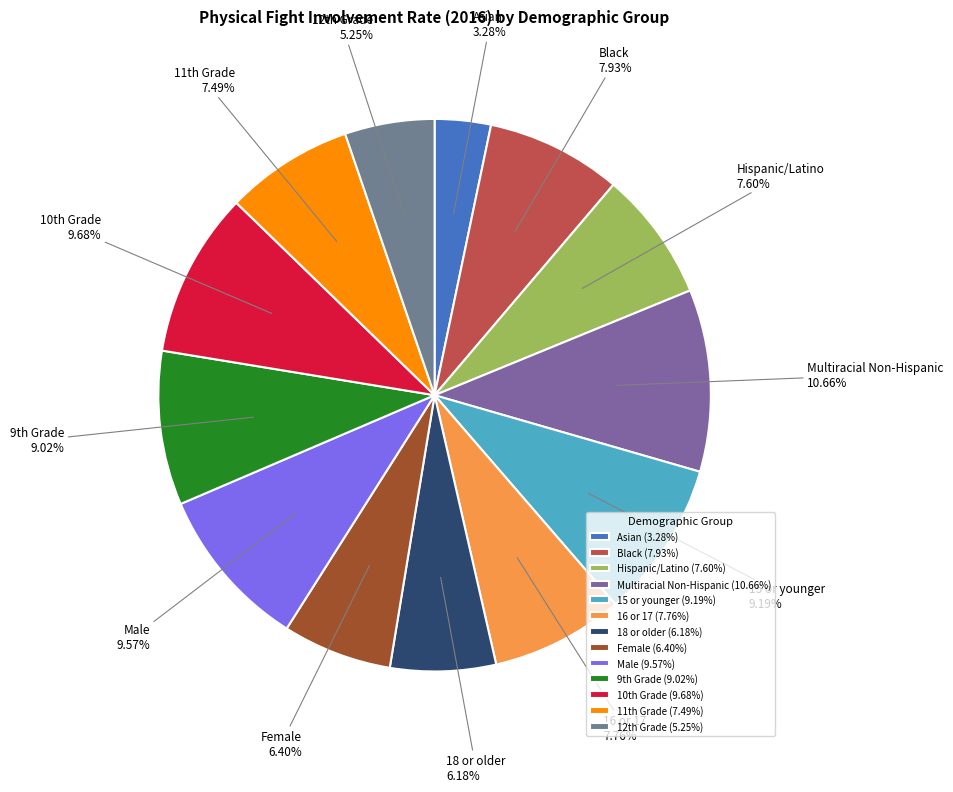

What is the smallest slice in the pie chart?

Asian